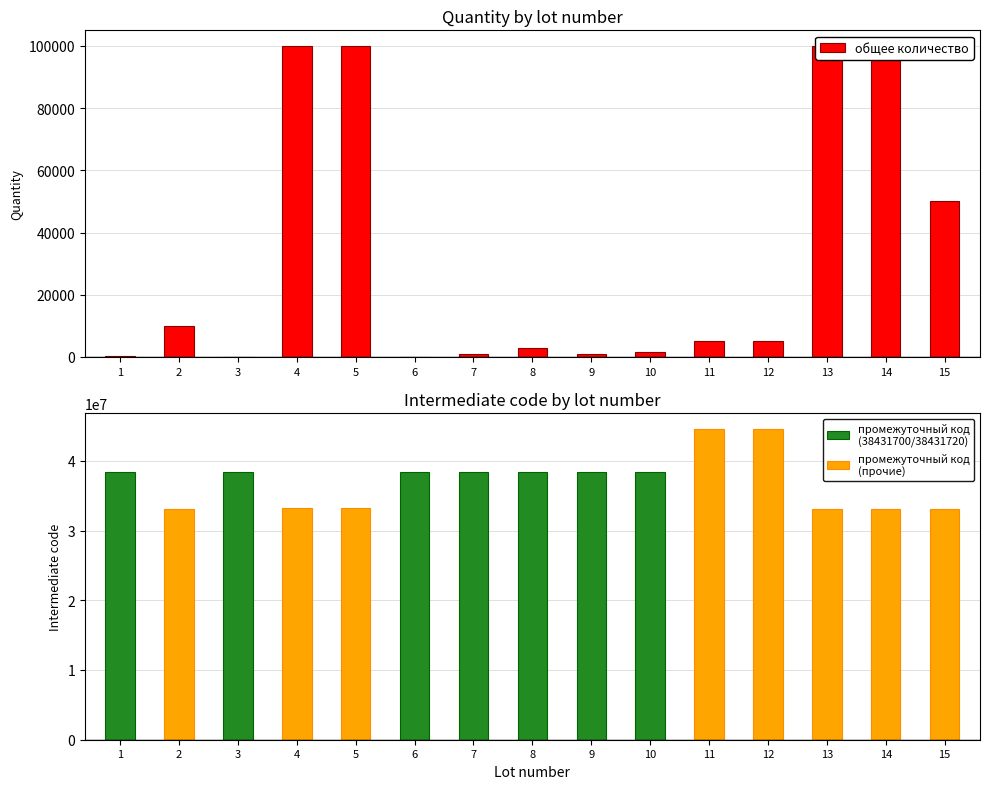

What is the change in value from 1 to 12?

+4700